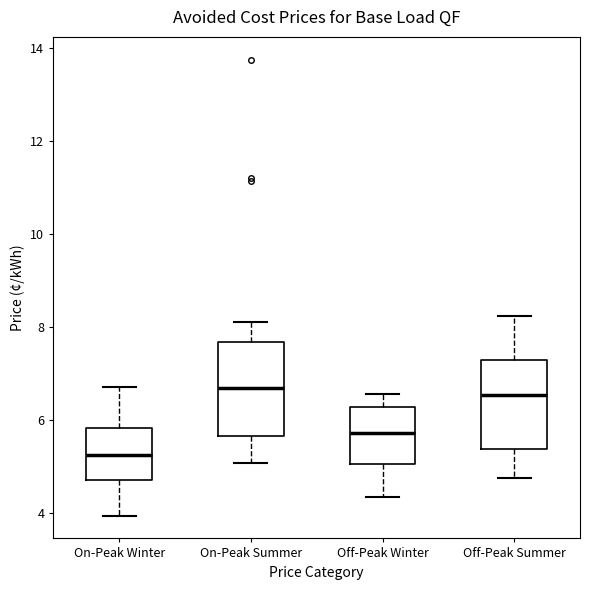

Reading left to right, transcribe this box plot: for each box, give where its median line is, the range the box spans, and where its two whiskers end, as read against the y-axis. The values are not printed on the chart, so give them approximately, as read against the axis.

On-Peak Winter: median 5.2, box 4.8 to 5.8, whiskers 4.0 to 6.8
On-Peak Summer: median 6.8, box 5.6 to 7.6, whiskers 5.0 to 8.2
Off-Peak Winter: median 5.8, box 5.0 to 6.2, whiskers 4.4 to 6.6
Off-Peak Summer: median 6.6, box 5.4 to 7.2, whiskers 4.8 to 8.2